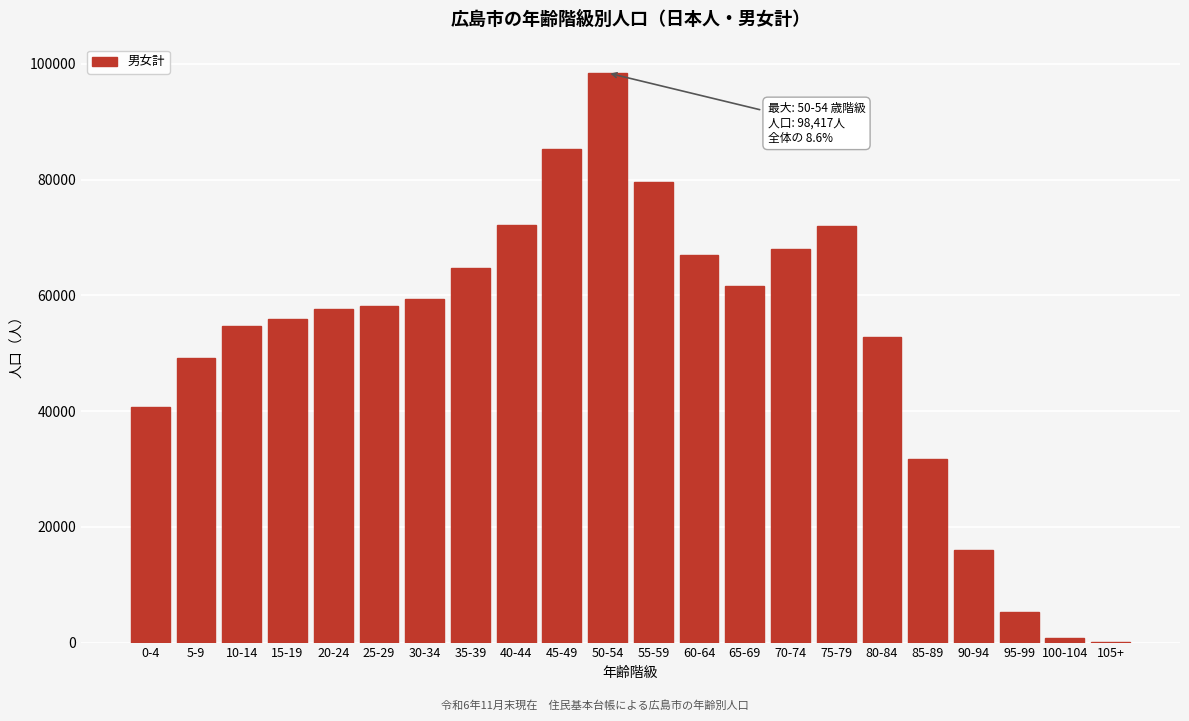

Is it true that the value at 60-64 is 66955?

True